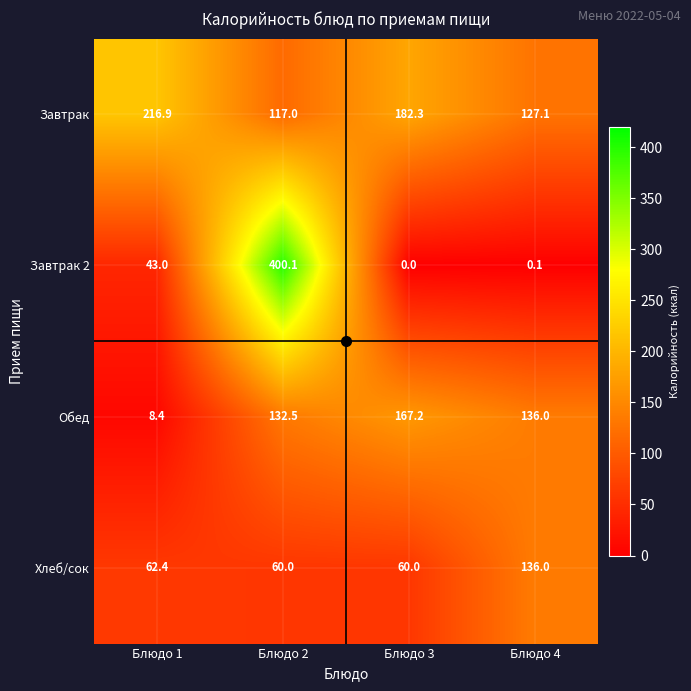

Which series has the largest total across all categories?

Завтрак